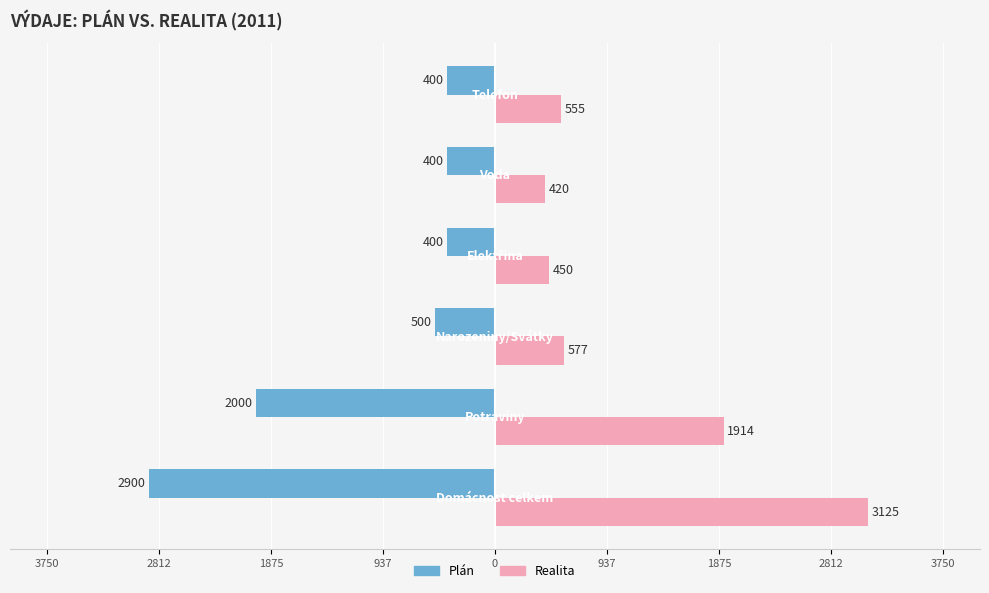

What are all the series names shown in the legend?

Plán, Realita